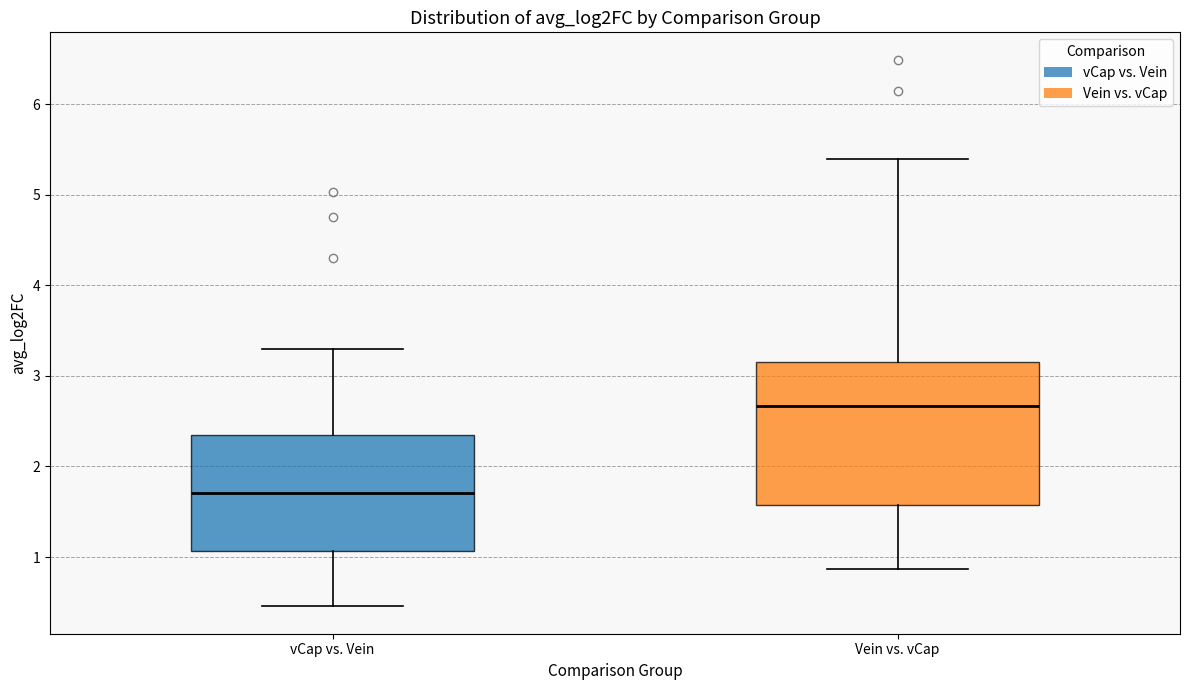

Reading left to right, transcribe this box plot: for each box, give where its median line is, the range the box spans, and where its two whiskers end, as read against the y-axis. The values are not printed on the chart, so give them approximately, as read against the axis.

vCap vs. Vein: median 1.7, box 1.1 to 2.3, whiskers 0.5 to 3.3
Vein vs. vCap: median 2.7, box 1.6 to 3.2, whiskers 0.9 to 5.4